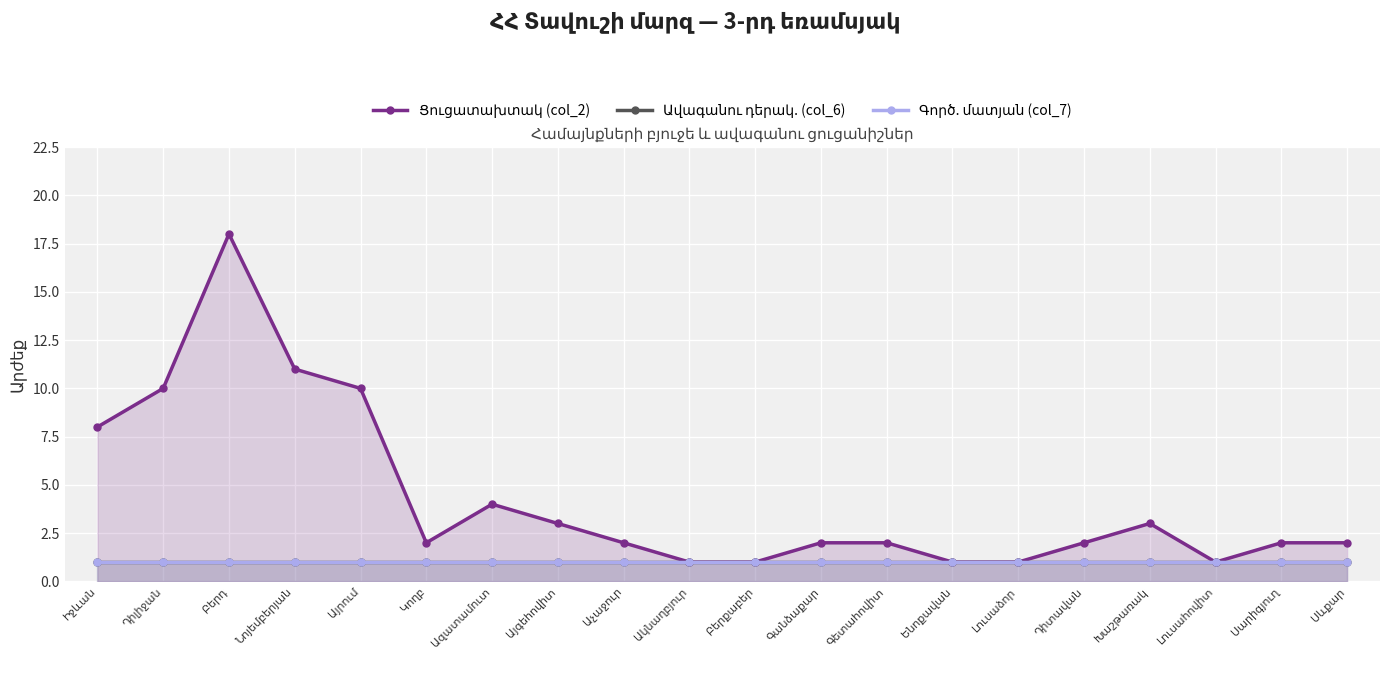

How many lines are shown in the chart?

3